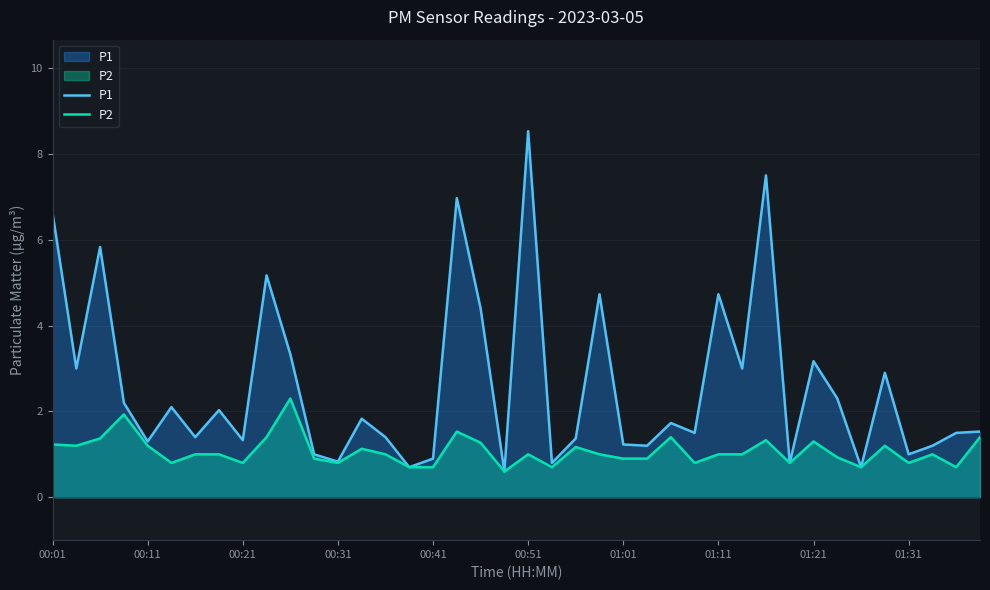

What is the maximum value for P2?

2.3